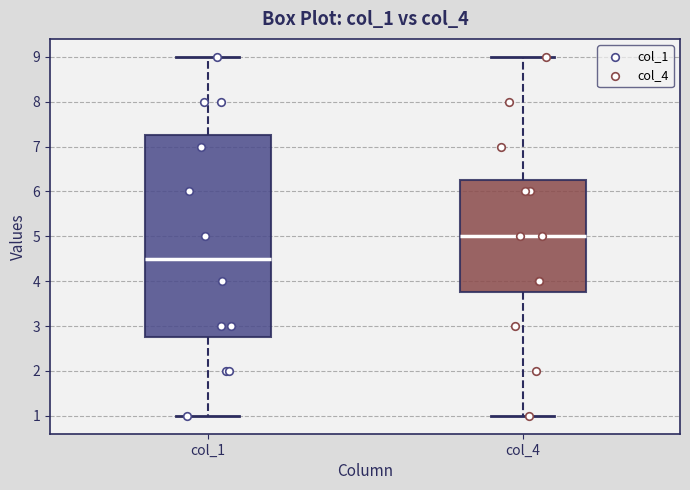

Reading left to right, transcribe this box plot: for each box, give where its median line is, the range the box spans, and where its two whiskers end, as read against the y-axis. The values are not printed on the chart, so give them approximately, as read against the axis.

col_1: median 4.5, box 2.8 to 7.3, whiskers 1.0 to 9.0
col_4: median 5.0, box 3.8 to 6.3, whiskers 1.0 to 9.0